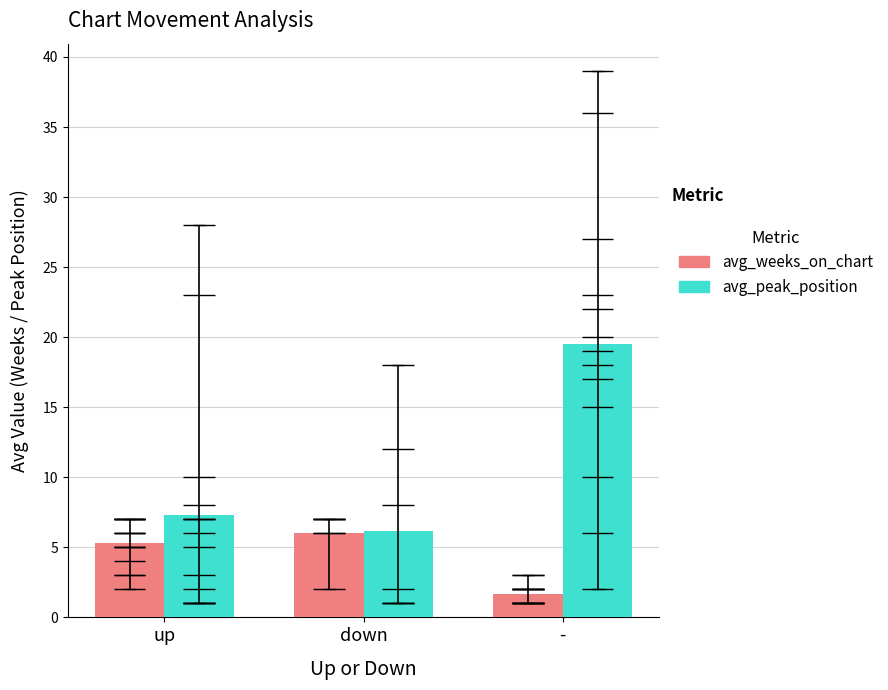

The value of avg_weeks_on_chart at up is 7.1. True or false?

False